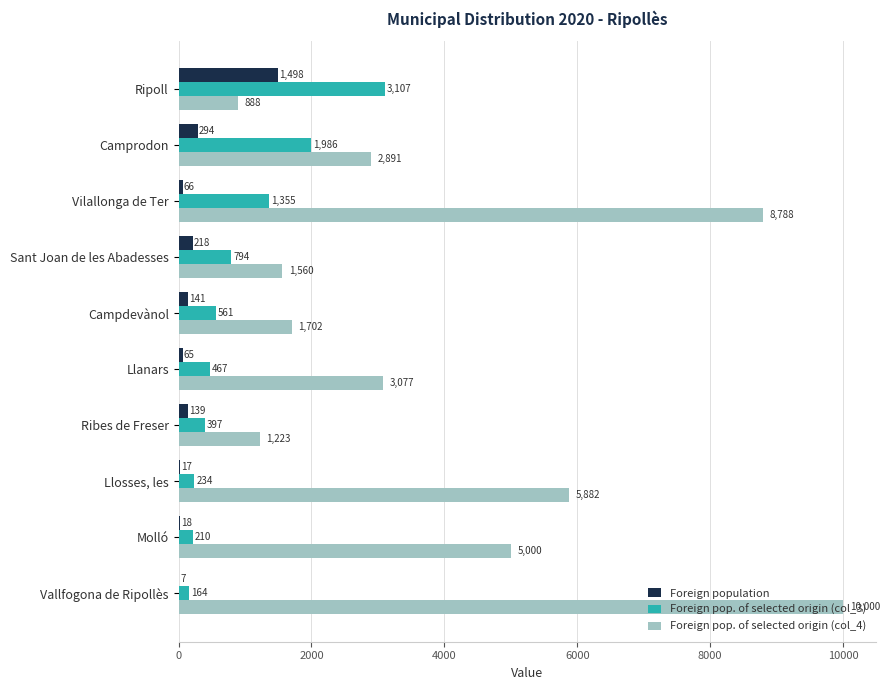

What is the sum of all Foreign population values?

2463